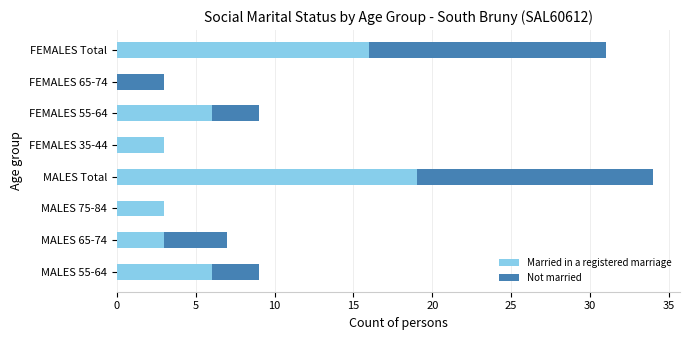

What is the highest value of the Married in a registered marriage series?

19